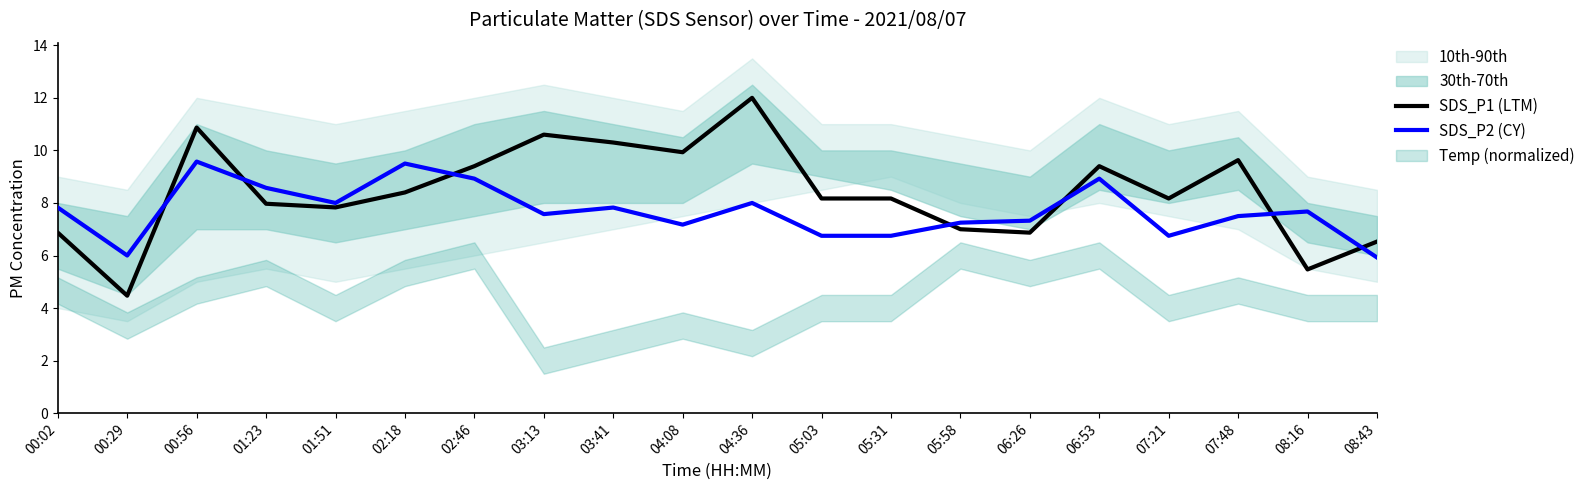

At which label is SDS_P1 (LTM) closest to 8?

01:23